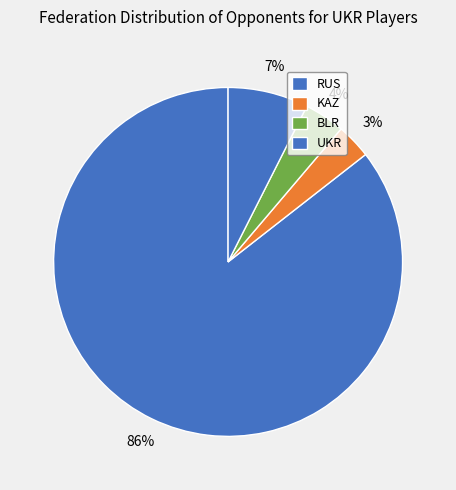

How many slices are in this pie chart?

4